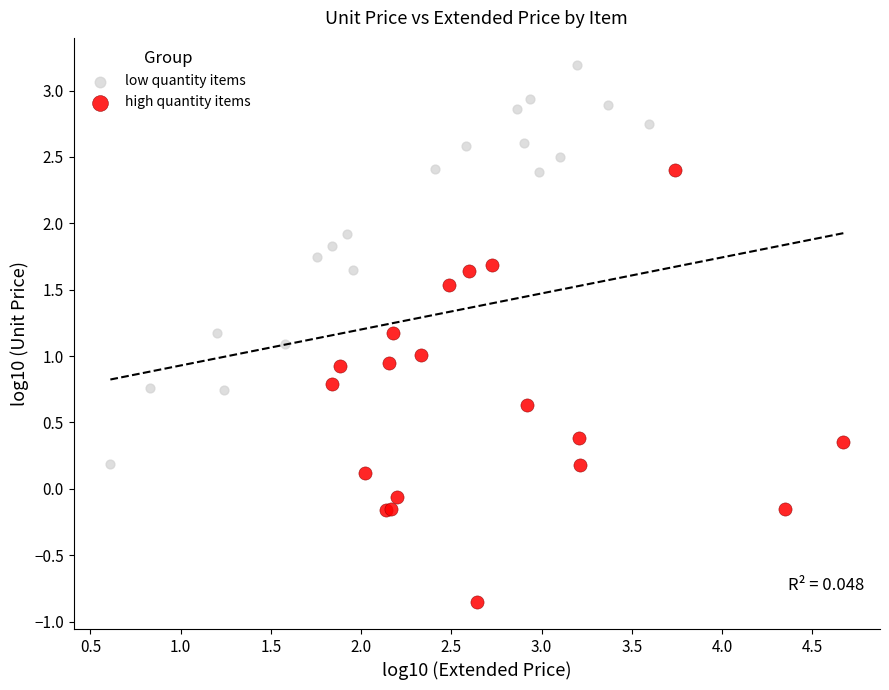

Which series has the largest Y range (max minus min)?

high quantity items